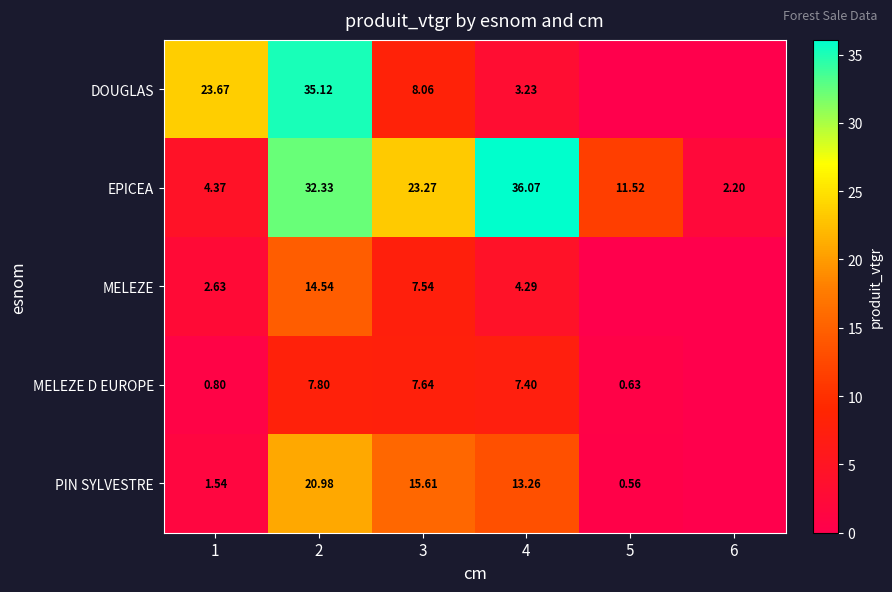

How many categories are shown in the chart?

6